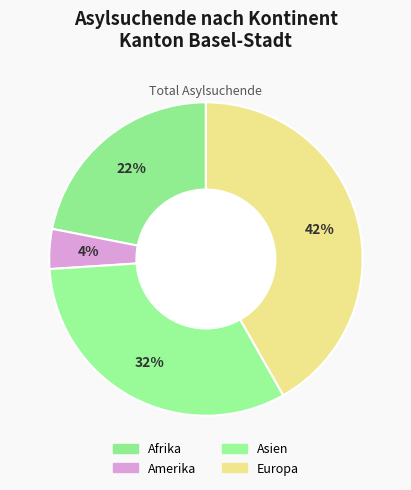

How many slices are in this pie chart?

4